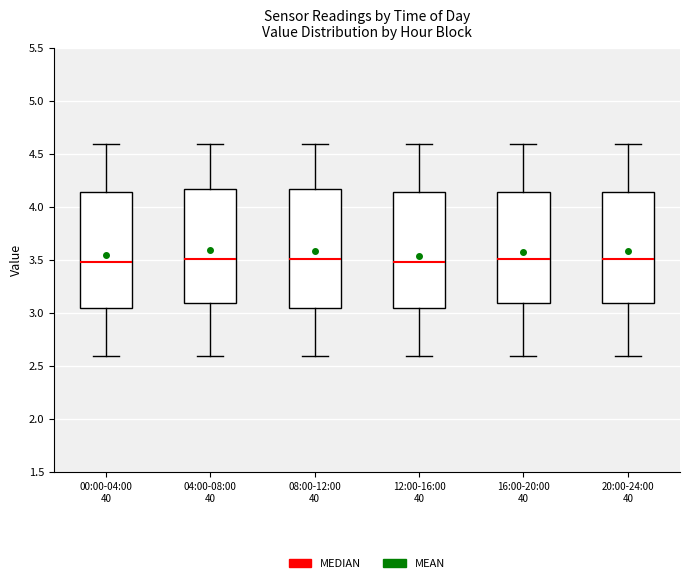

Reading left to right, read every box against the y-axis: the position of its median line, the range the box covers, and the ends of its whiskers. The values are not printed on the chart, so give them approximately, as read against the axis.

00:00-04:00 40: median 3.50, box 3.05 to 4.15, whiskers 2.60 to 4.60
04:00-08:00 40: median 3.50, box 3.10 to 4.15, whiskers 2.60 to 4.60
08:00-12:00 40: median 3.50, box 3.05 to 4.15, whiskers 2.60 to 4.60
12:00-16:00 40: median 3.50, box 3.05 to 4.15, whiskers 2.60 to 4.60
16:00-20:00 40: median 3.50, box 3.10 to 4.15, whiskers 2.60 to 4.60
20:00-24:00 40: median 3.50, box 3.10 to 4.15, whiskers 2.60 to 4.60